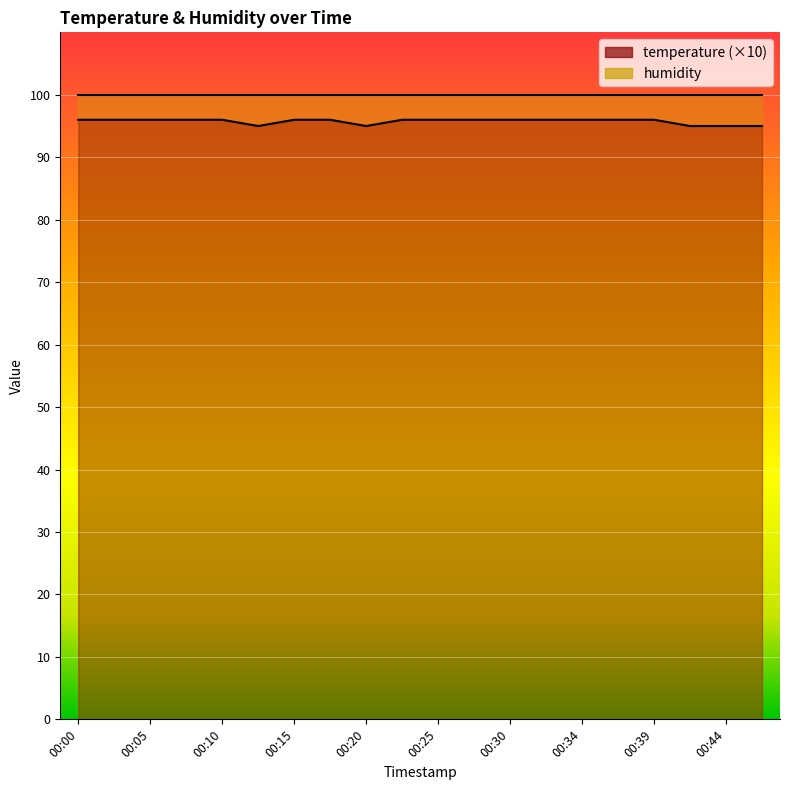

Reading right to left, what are all the values shown in this chart?

95	95	95	96	96	96	96	96	96	96	96	95	96	96	95	96	96	96	96	96